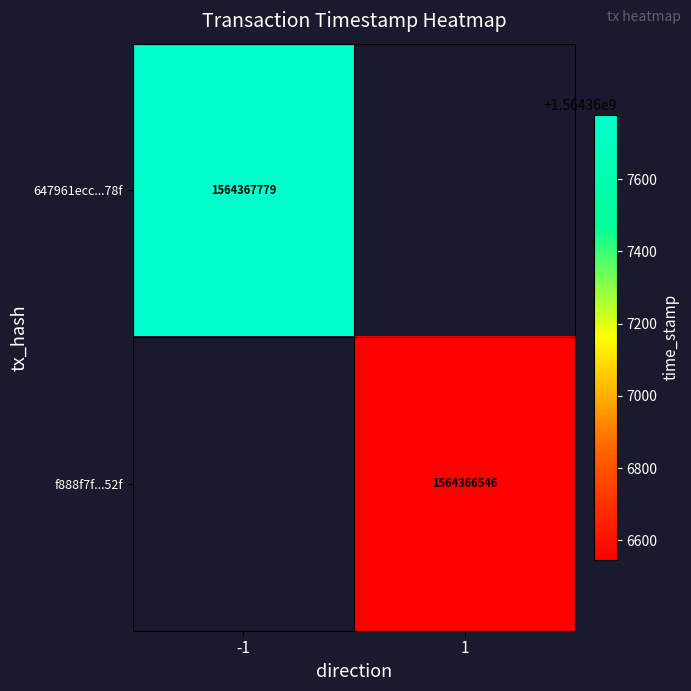

The f888f7f...52f series shows 2132916410 at 1. True or false?

False